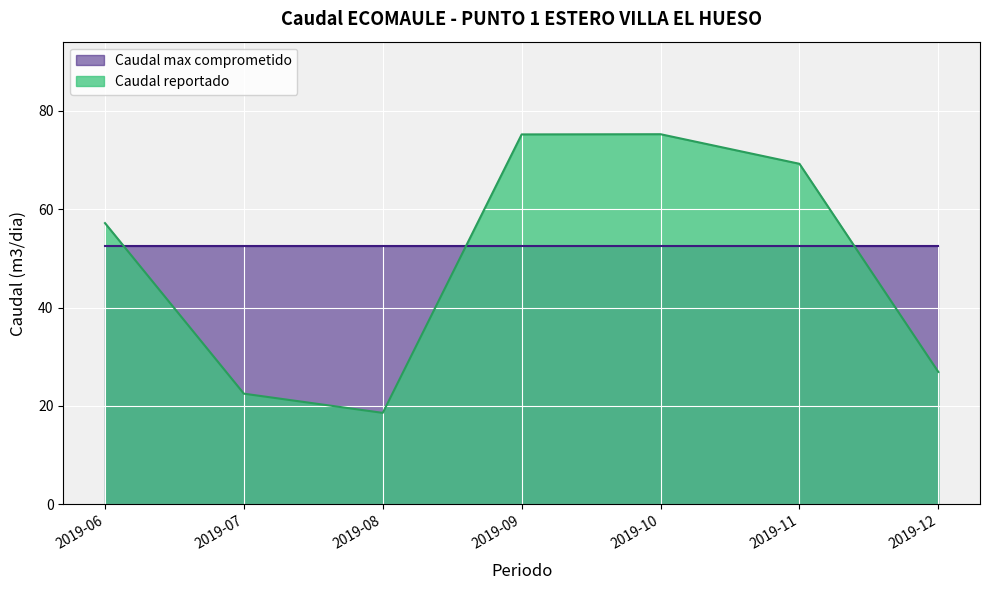

True or false: the data shows 75.2 at 2019-10.

True